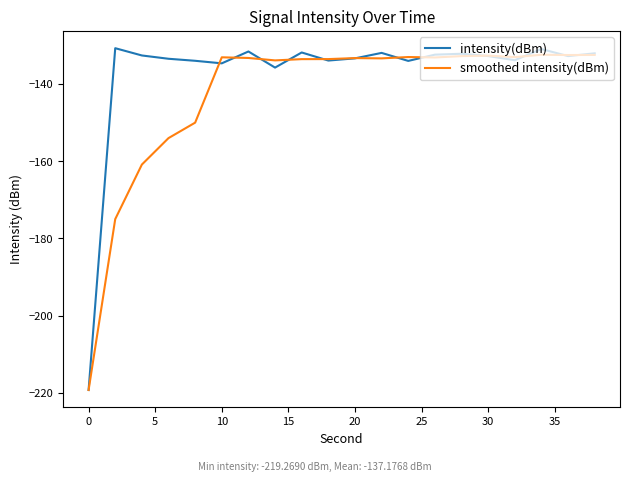

List the series in order of their overall mean, lowest first.

smoothed intensity(dBm), intensity(dBm)